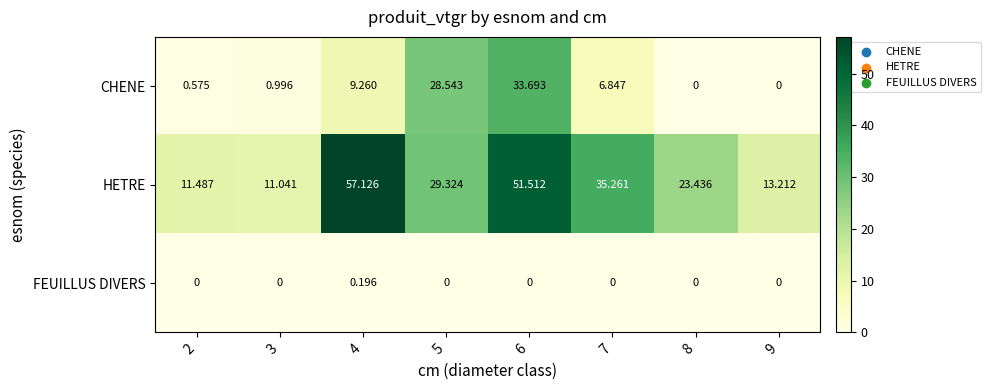

Rank the series by their maximum value, from lowest to highest.

FEUILLUS DIVERS, CHENE, HETRE